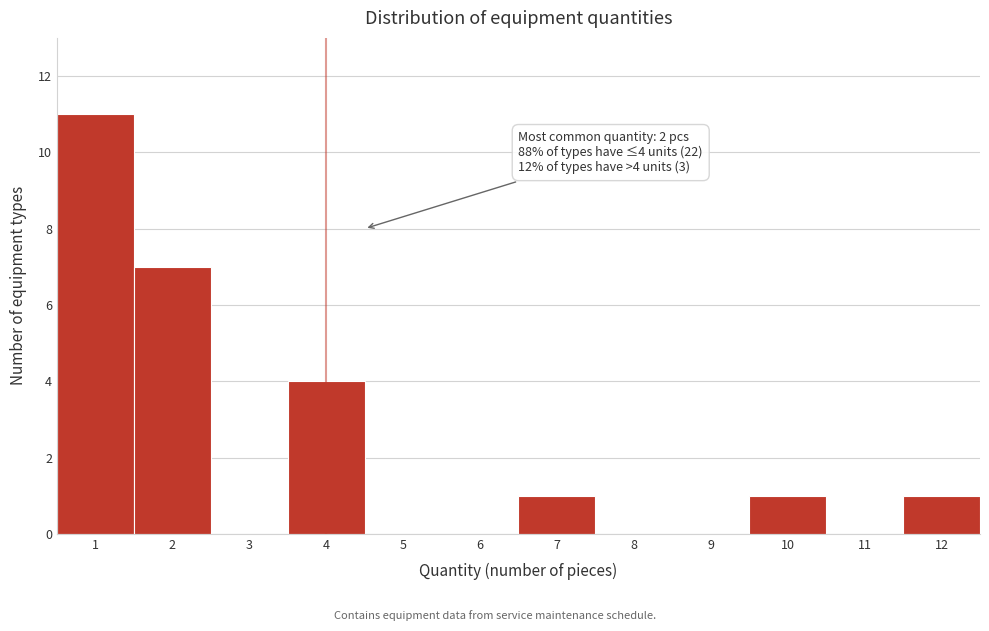

Which range on the x-axis has the tallest bar?

0.5 to 1.5